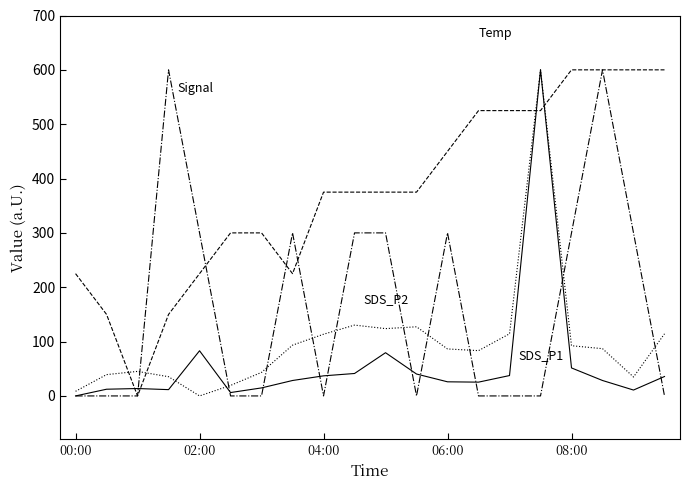

What is the greatest value displayed?

600.0